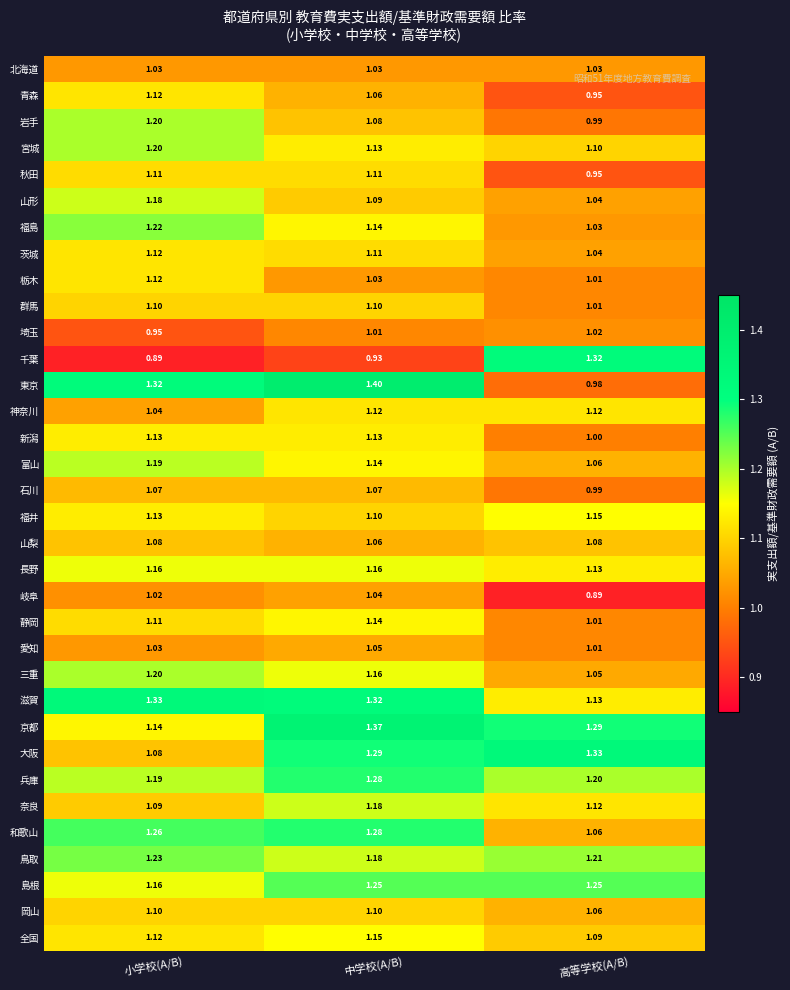

Which series changed the most between 小学校(A/B) and 高等学校(A/B)?

千葉